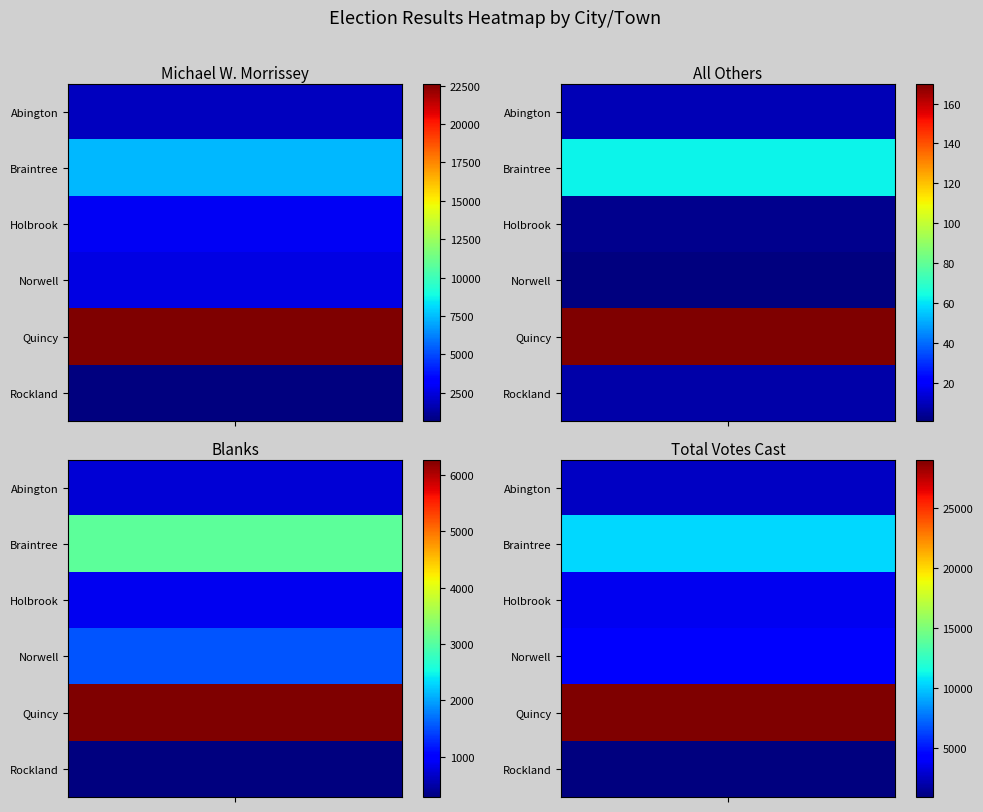

What is the difference between the Braintree values at 0 and 2?

4307